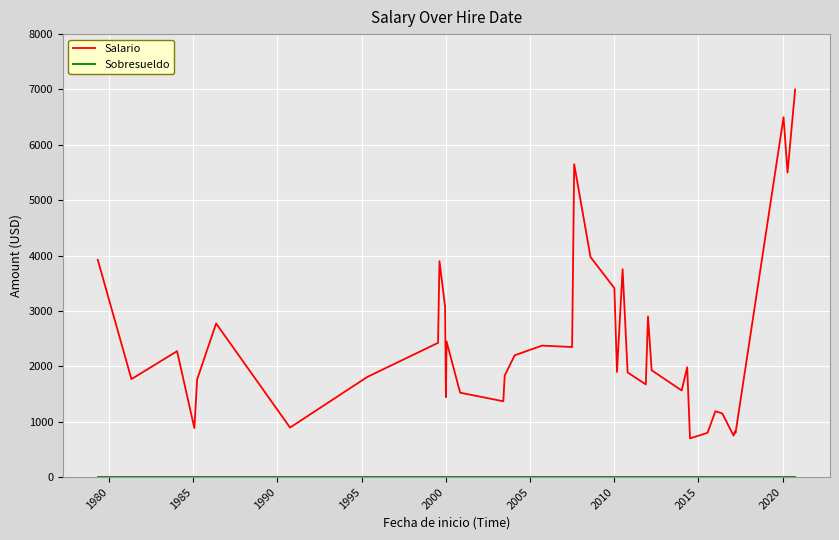

How many lines are shown in the chart?

2